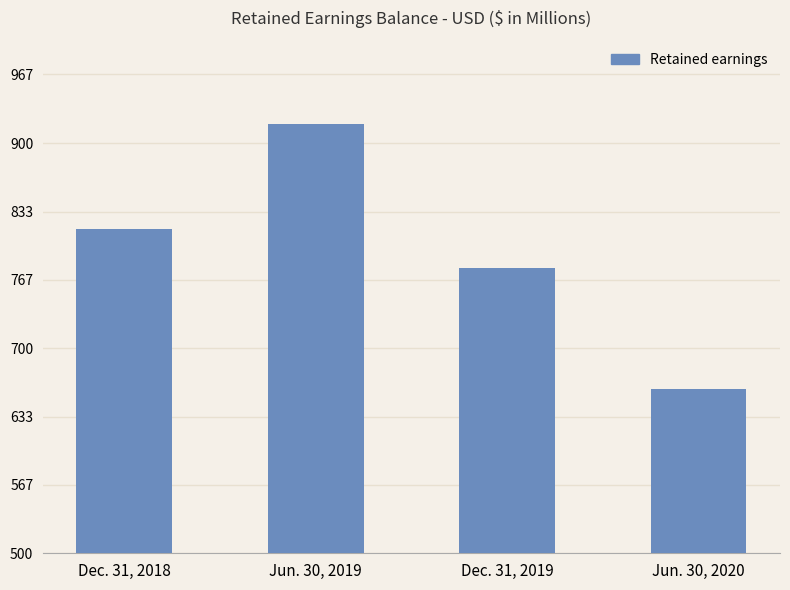

List the labels in order of value, largest first.

Jun. 30, 2019, Dec. 31, 2018, Dec. 31, 2019, Jun. 30, 2020